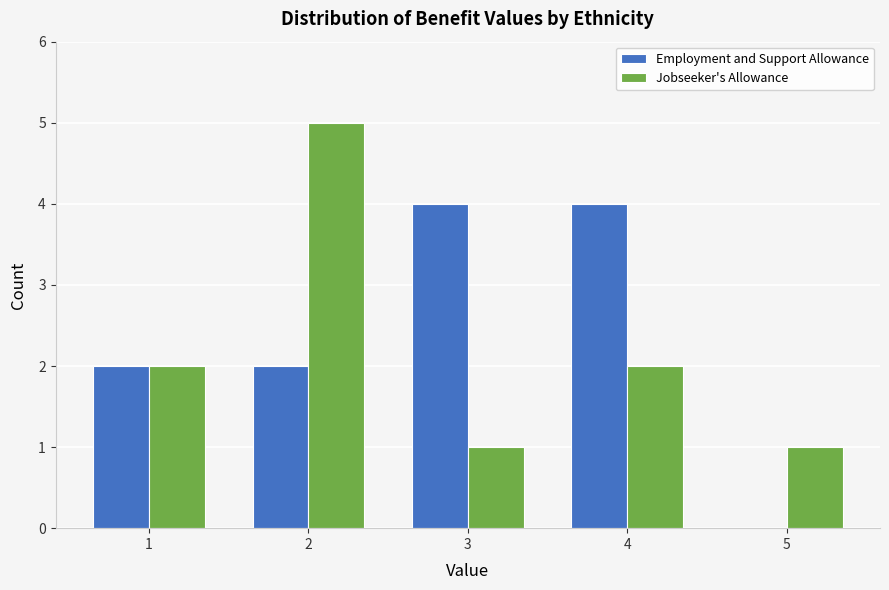

Reading left to right, list every range on the x-axis with the height of the bar of each series over it. The values are not printed on the chart, so give them approximately, as read against the axis.

0.5 to 1.5: Employment and Support Allowance=2	Jobseeker's Allowance=2
1.5 to 2.5: Employment and Support Allowance=2	Jobseeker's Allowance=5
2.5 to 3.5: Employment and Support Allowance=4	Jobseeker's Allowance=1
3.5 to 4.5: Employment and Support Allowance=4	Jobseeker's Allowance=2
4.5 to 5.5: Employment and Support Allowance=0	Jobseeker's Allowance=1